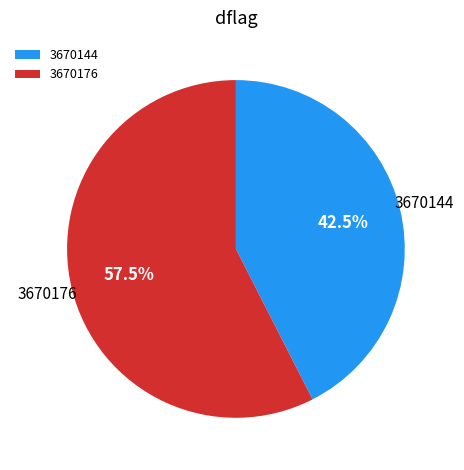

What is the ratio of the value at 3670176 to the value at 3670144?

1.4